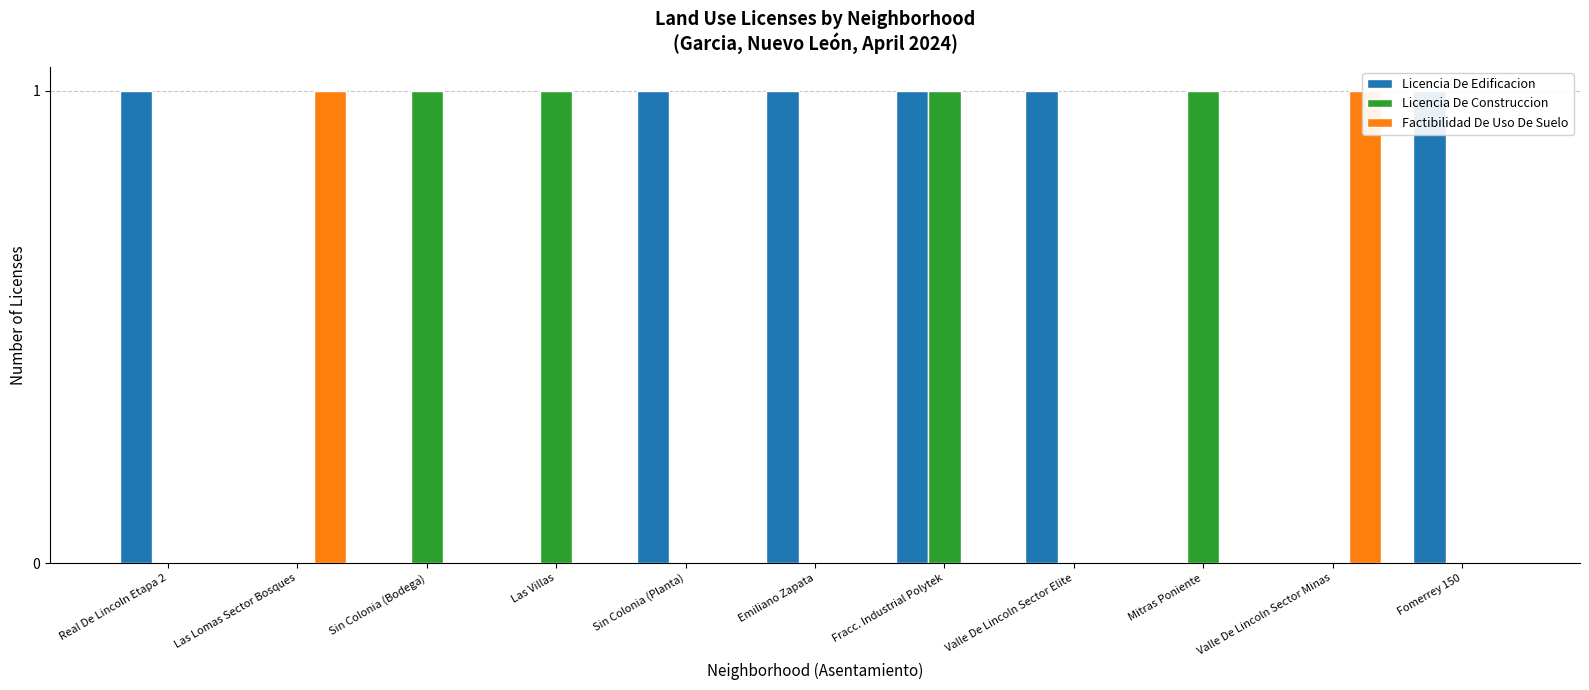

Between Sin Colonia (Planta) and Valle De Lincoln Sector Minas, which series saw the biggest shift?

Licencia De Edificacion